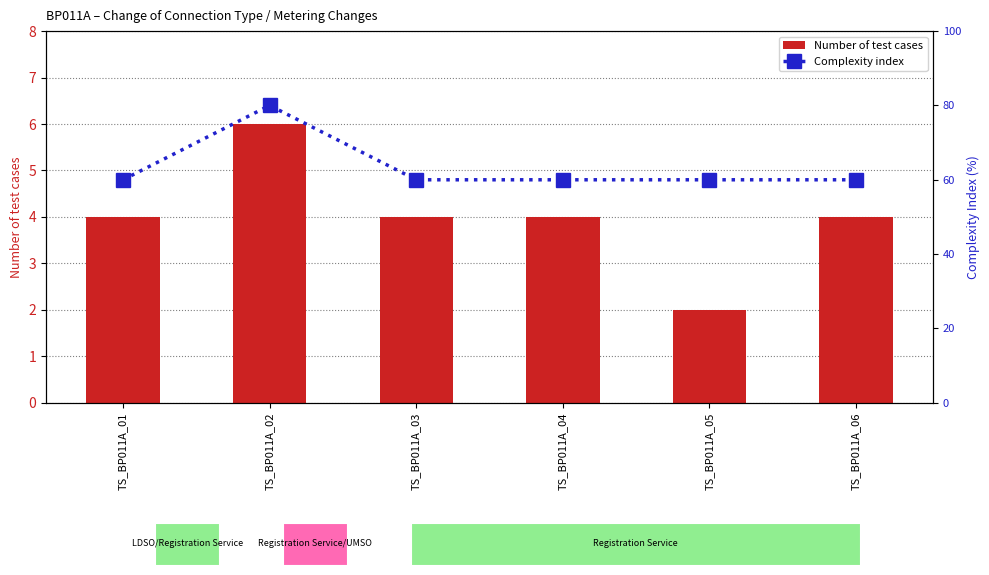

What is the value of the Number of test cases bar at the 3rd from the left?

4